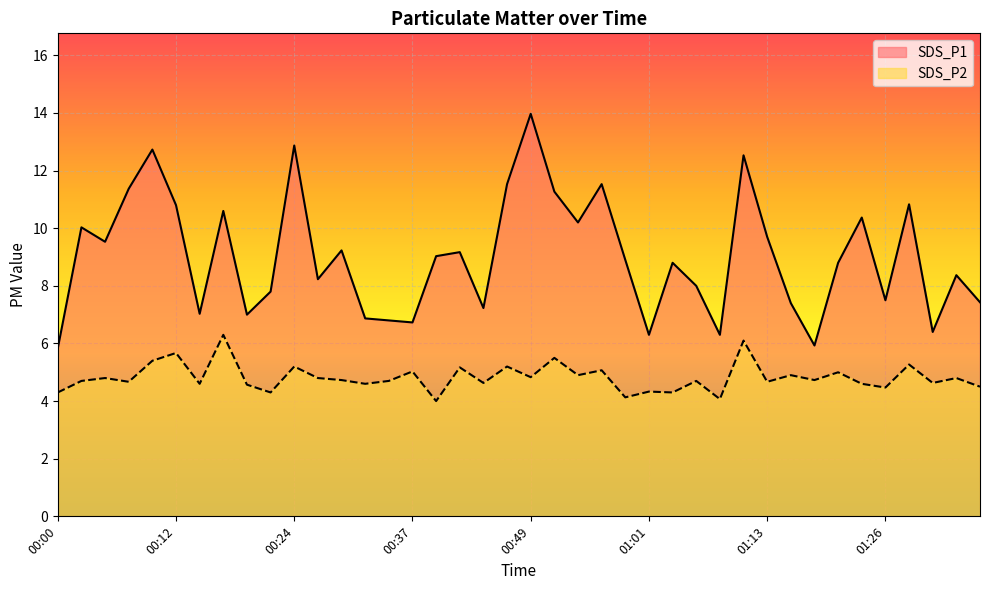

Does the chart display data point markers on the line(s)?

No